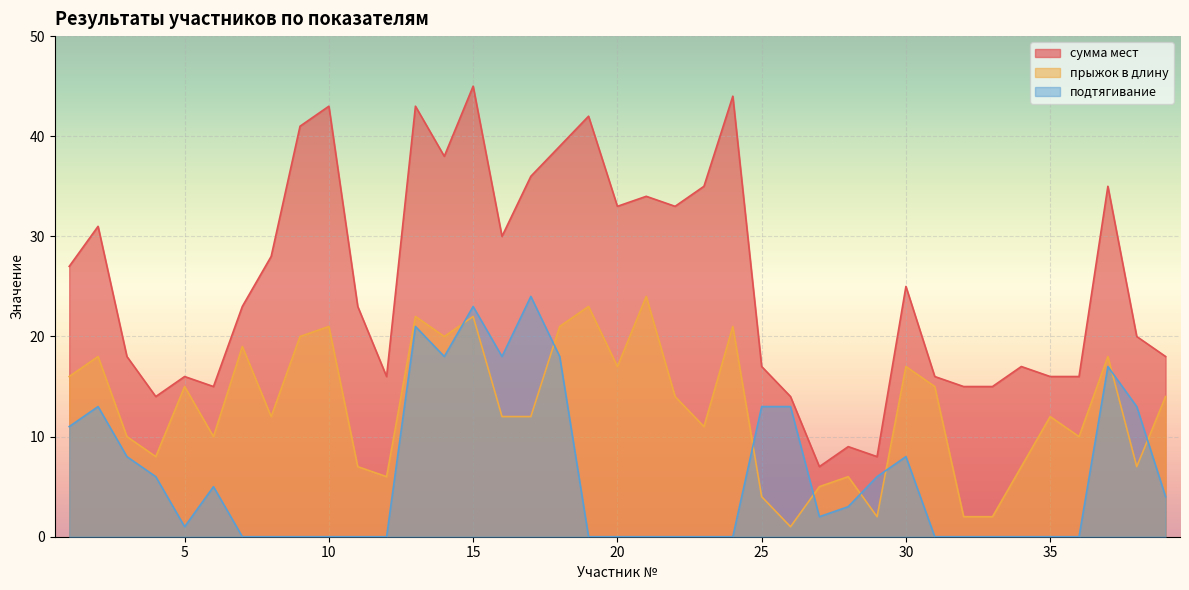

Between 13 and 39, which series saw the biggest shift?

сумма мест